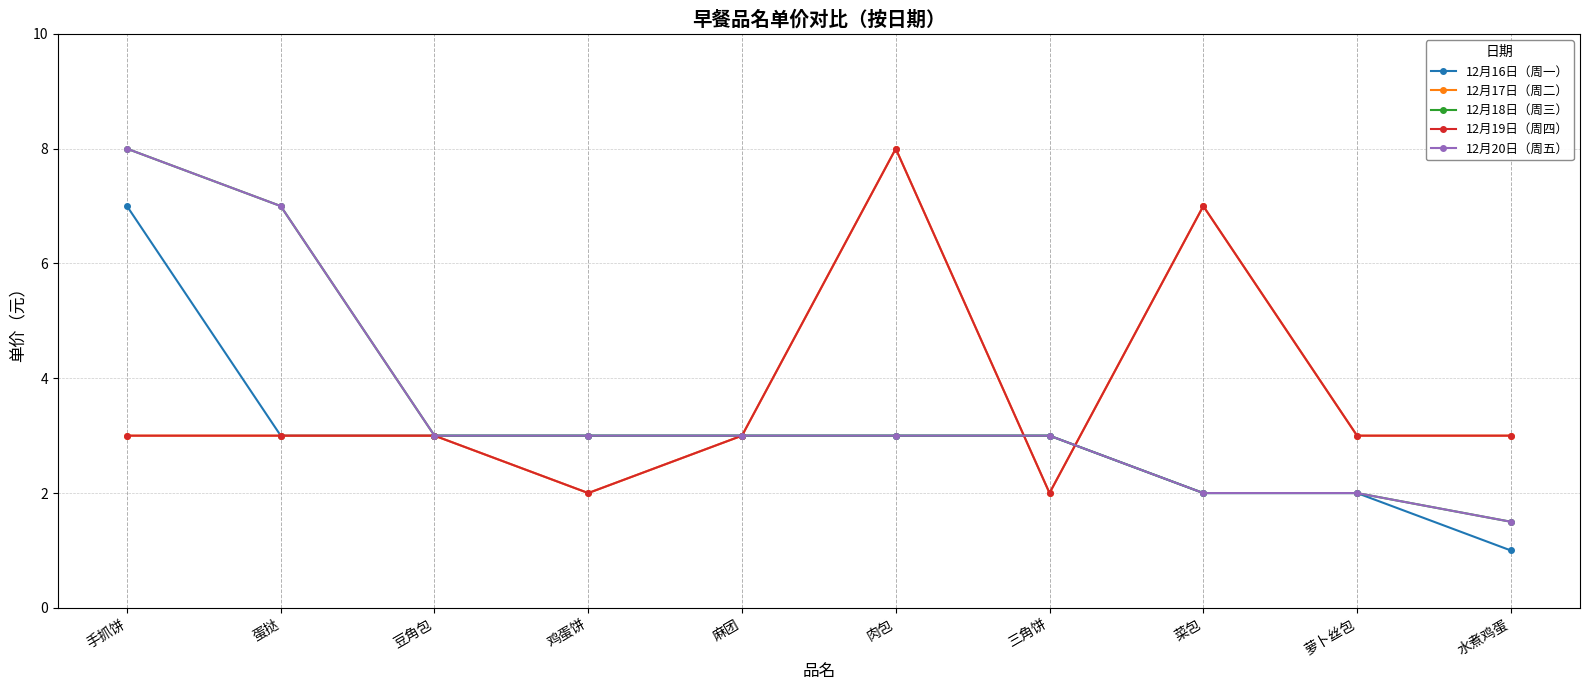

What is the value of the 12月17日（周二） point at the 8th from the left?

7.0